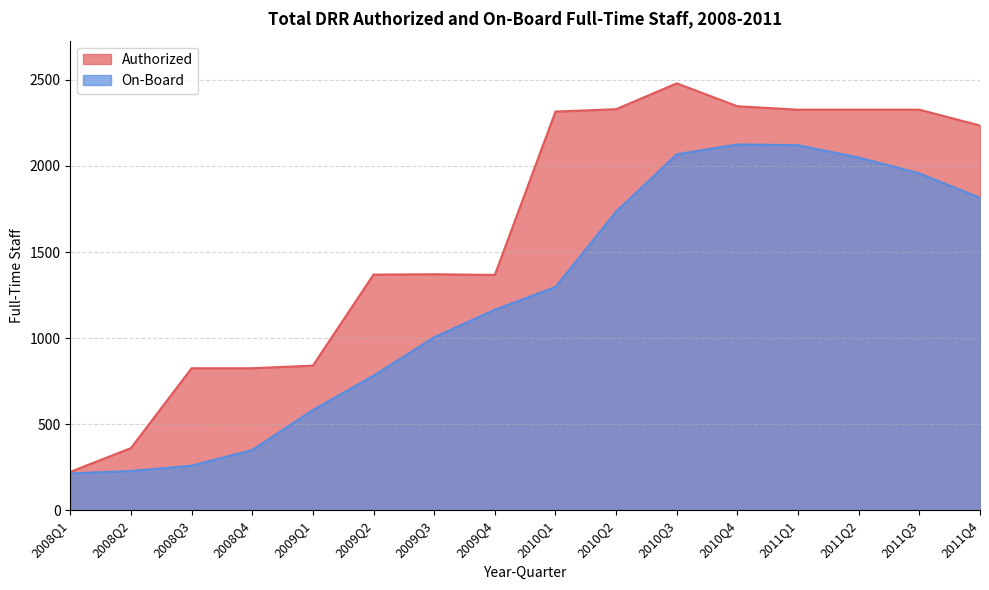

Reading left to right, what are all the values shown in this chart?

Authorized: 223	361	825	825	840	1369	1371	1367	2316	2330	2480	2347	2327	2327	2327	2235
On-Board: 214	228	259	350	582	782	1005	1165	1297	1735	2068	2125	2121	2049	1957	1815